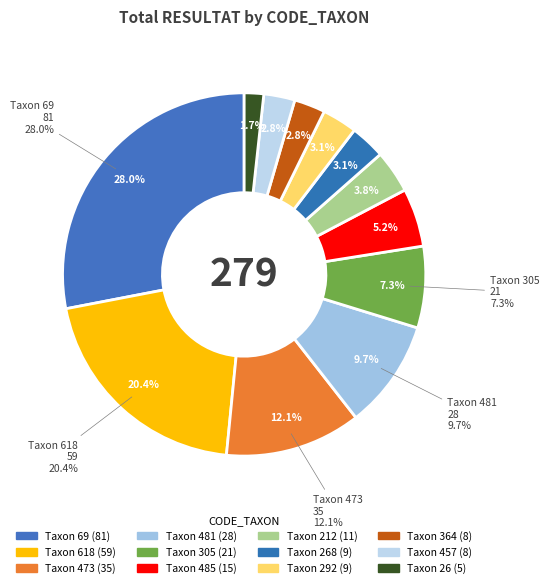

To the nearest percent, what percentage of the pie is 485?

5%